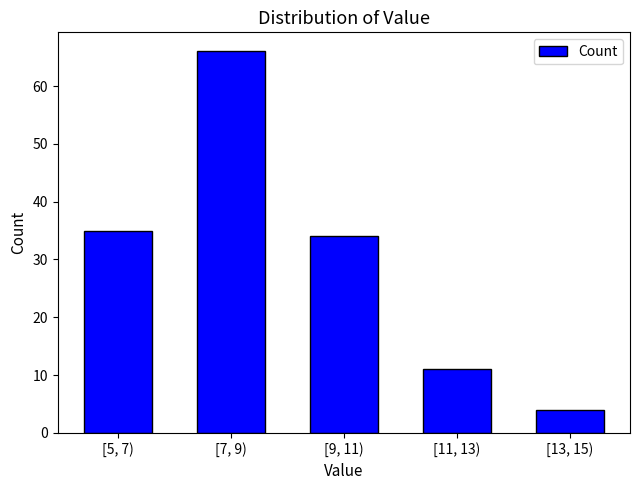

Reading left to right, extract all data points from this chart.

35	66	34	11	4